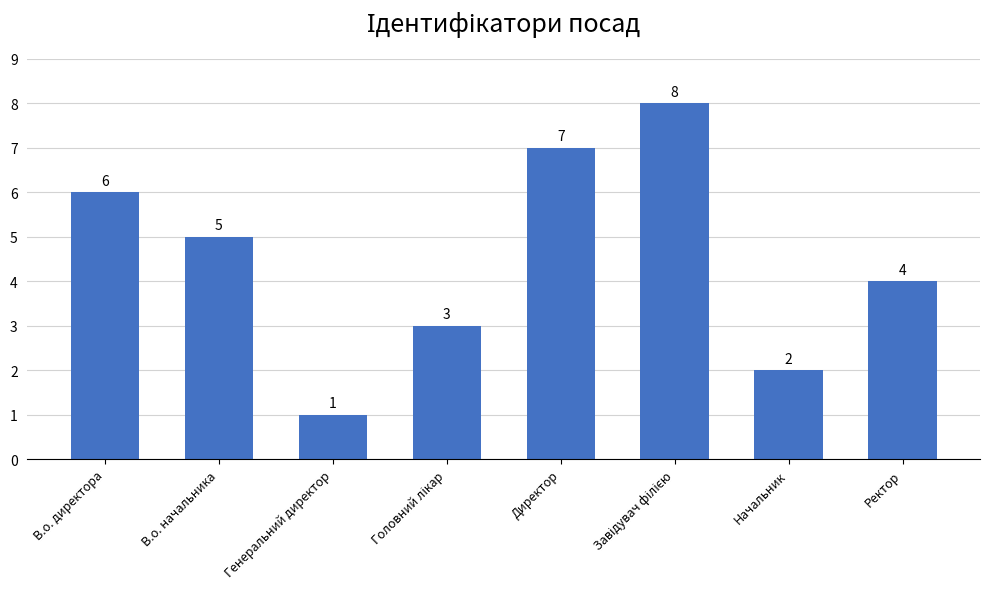

Reading left to right, transcribe all the data shown in this chart.

6	5	1	3	7	8	2	4